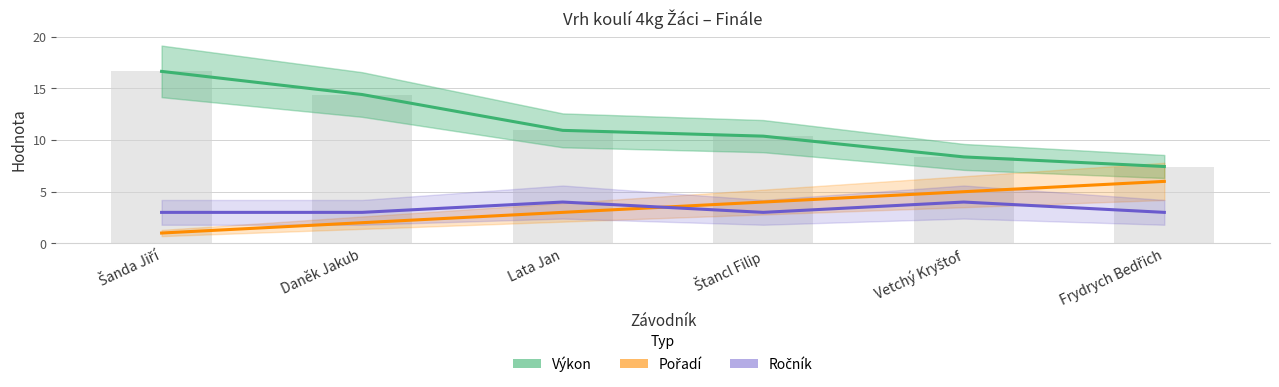

What is the minimum value for Pořadí?

1.0